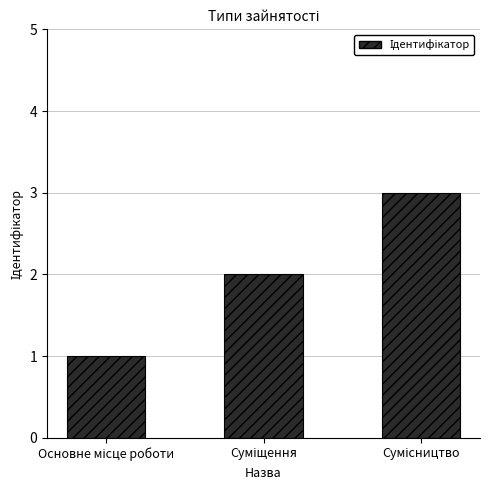

What is the greatest value displayed?

3